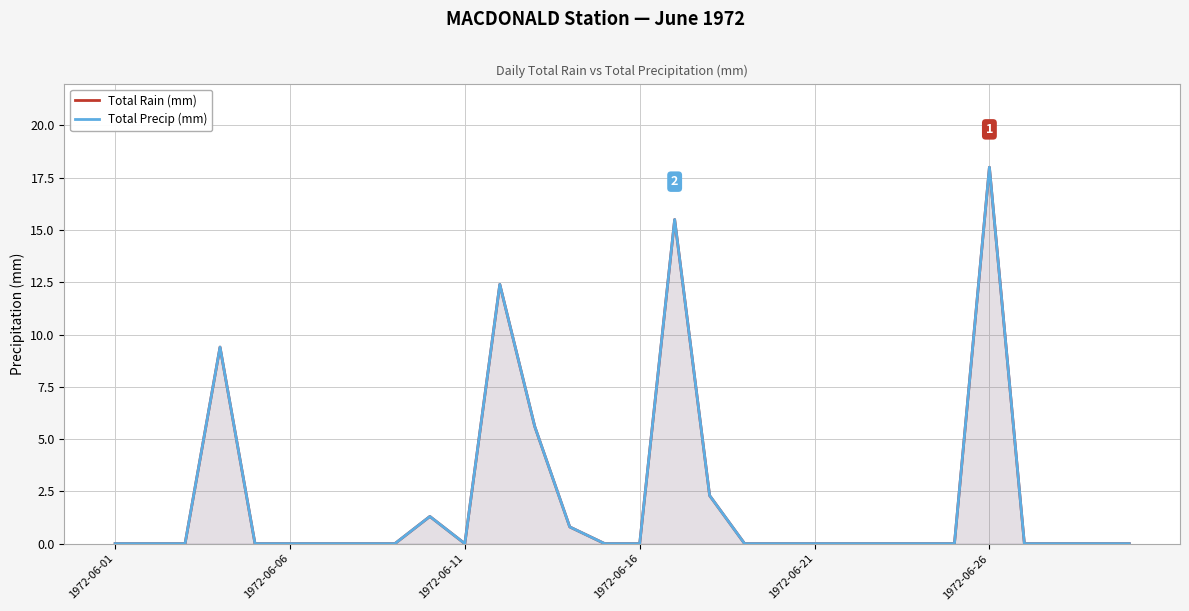

How many values in the Total Rain (mm) series exceed 0?

8